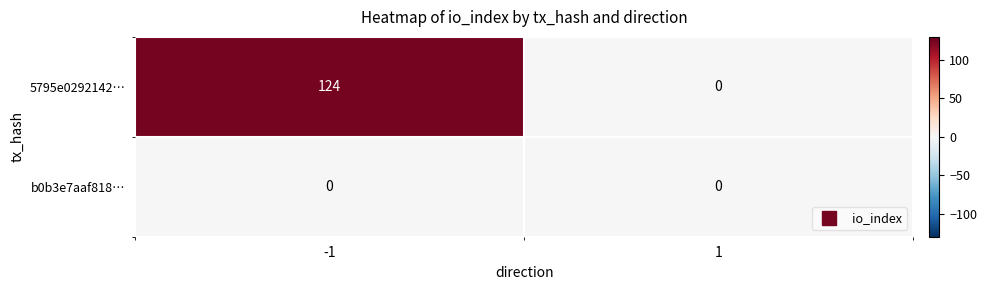

List the series in order of their peak value, lowest first.

b0b3e7aaf818…, 5795e0292142…